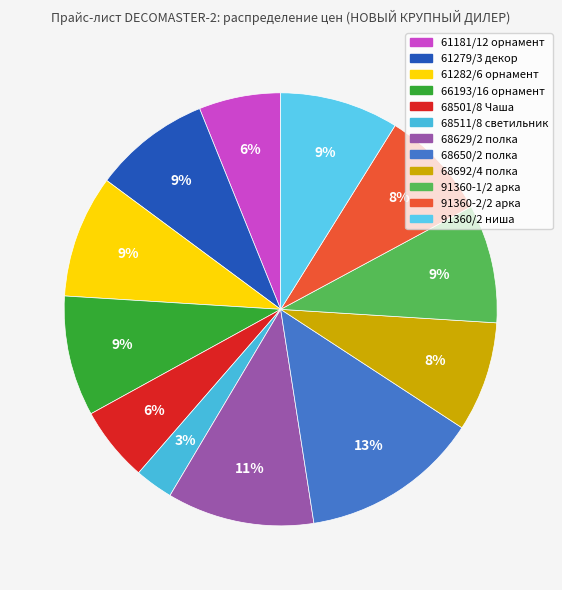

How much of the chart is everything except 68629/2 полка?

89.0%